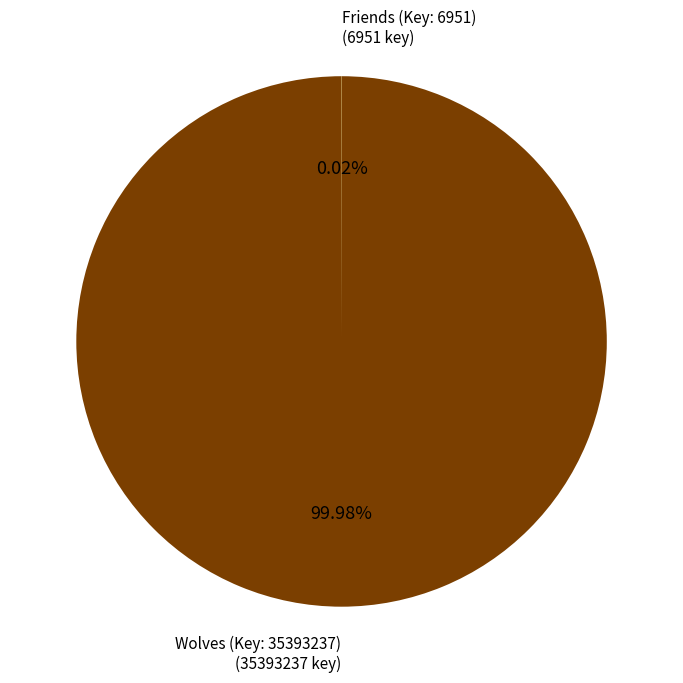

Does any single category account for the majority?

Yes